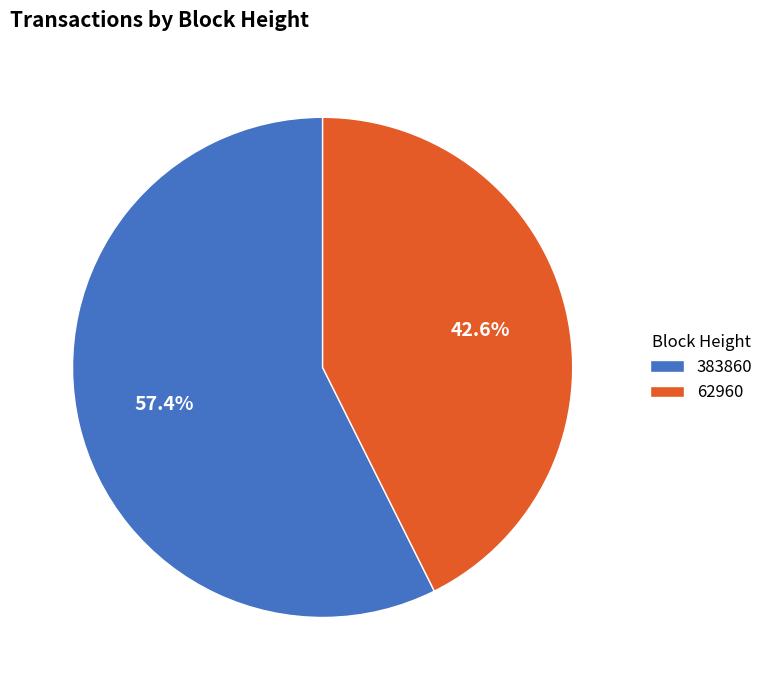

Does 383860 account for over 50% of the chart?

Yes